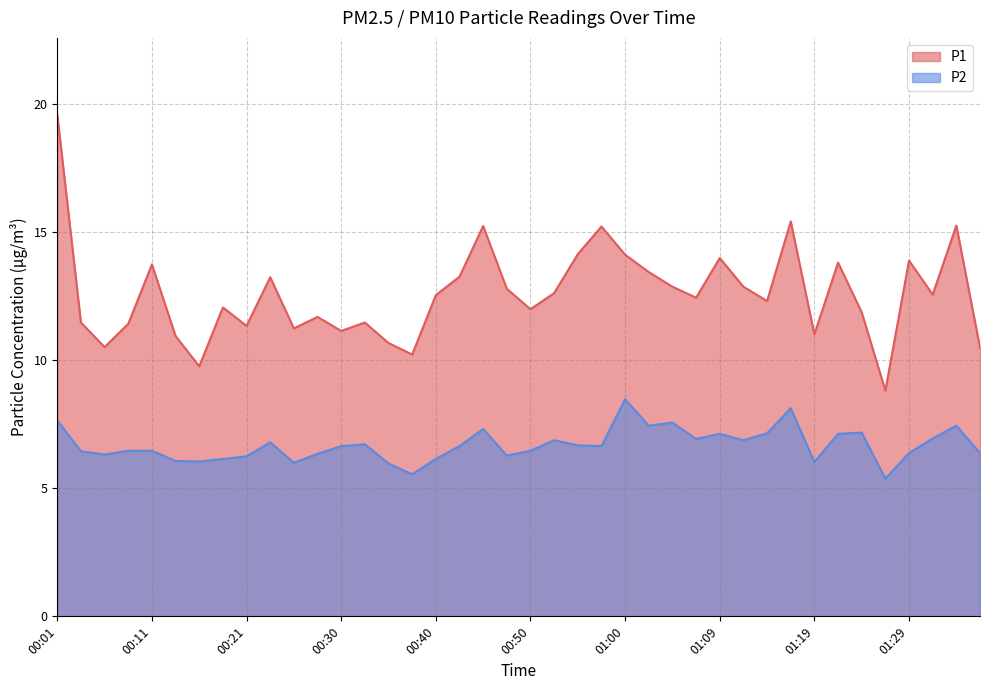

Which series changed the most between 00:08 and 01:12?

P1